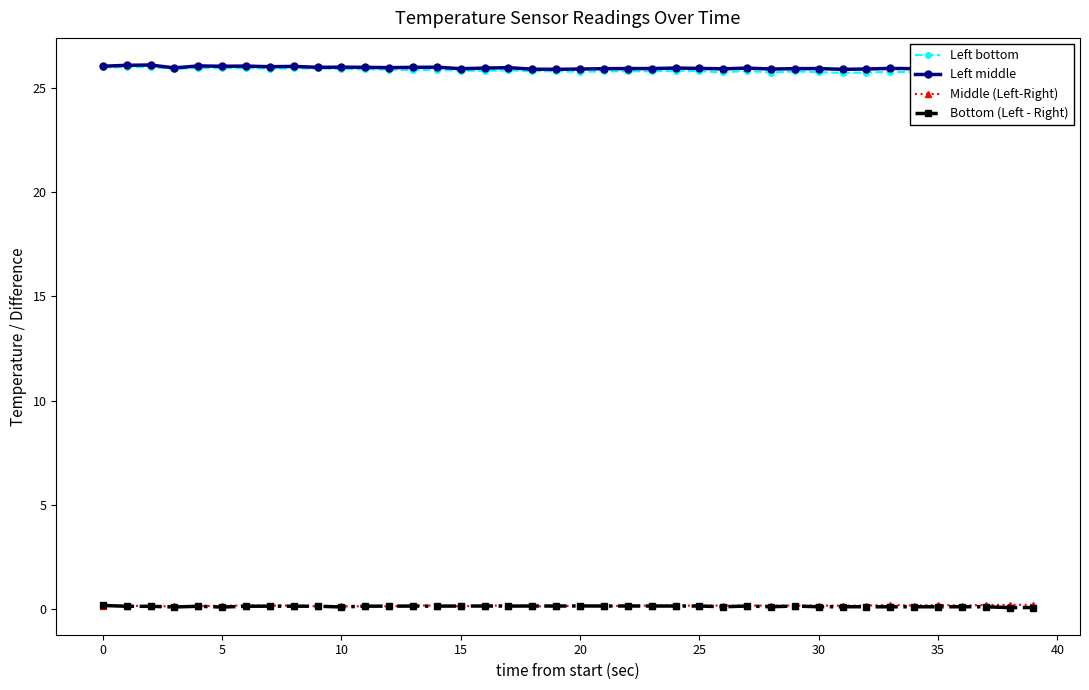

At how many categories does at least one series exceed 25?

40